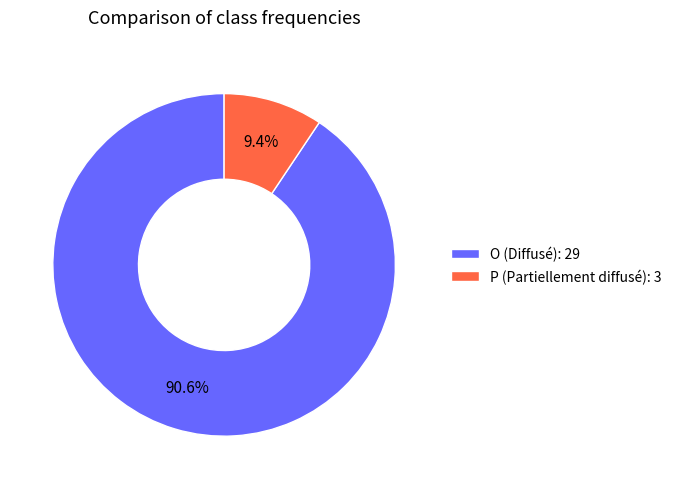

Between P (Partiellement diffusé): 3 and O (Diffusé): 29, which is larger?

O (Diffusé): 29